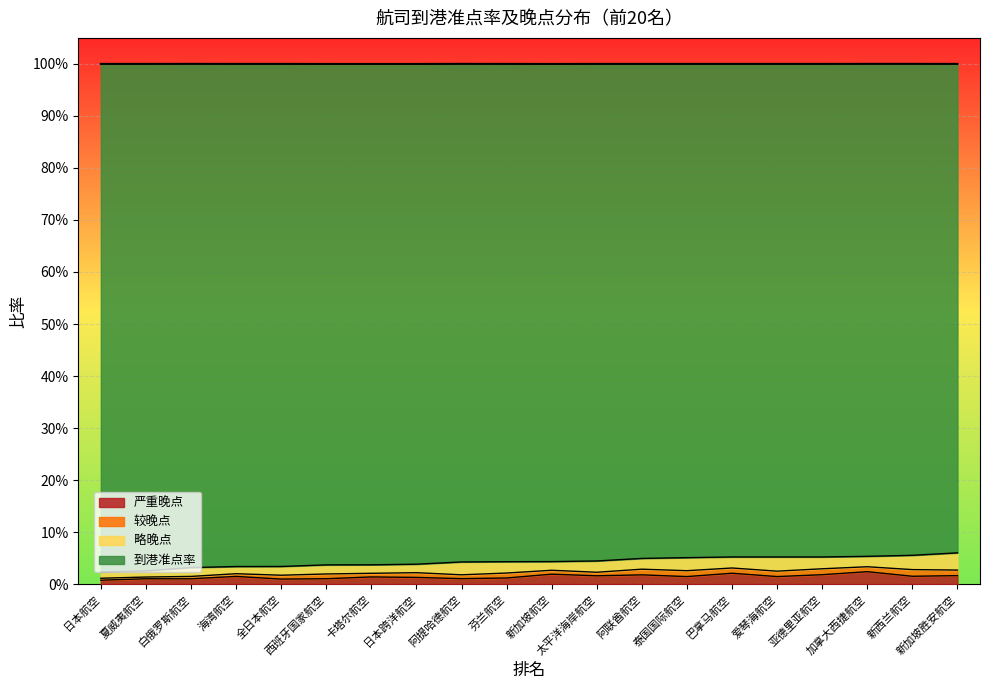

Rank the categories by 严重晚点 value from highest to lowest.

加拿大西捷航空, 巴拿马航空, 新加坡航空, 亚德里亚航空, 阿联酋航空, 新加坡胜安航空, 太平洋海岸航空, 新西兰航空, 海湾航空, 泰国国际航空, 爱琴海航空, 卡塔尔航空, 日本跨洋航空, 芬兰航空, 阿提哈德航空, 西班牙国家航空, 夏威夷航空, 白俄罗斯航空, 全日本航空, 日本航空